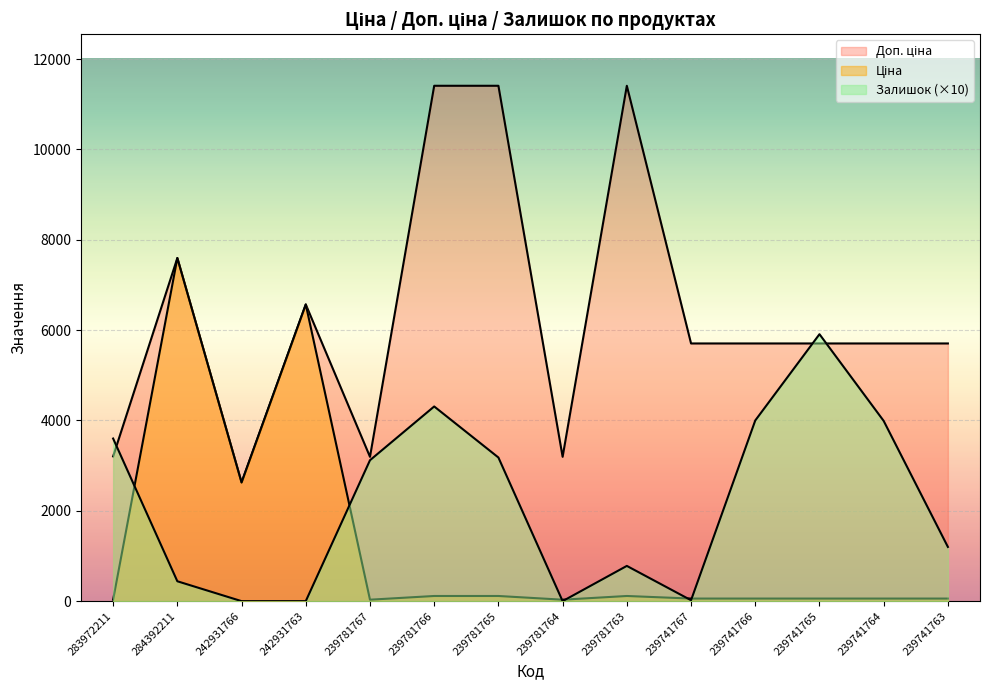

What is the total value across all series at 239741767?

5782.1